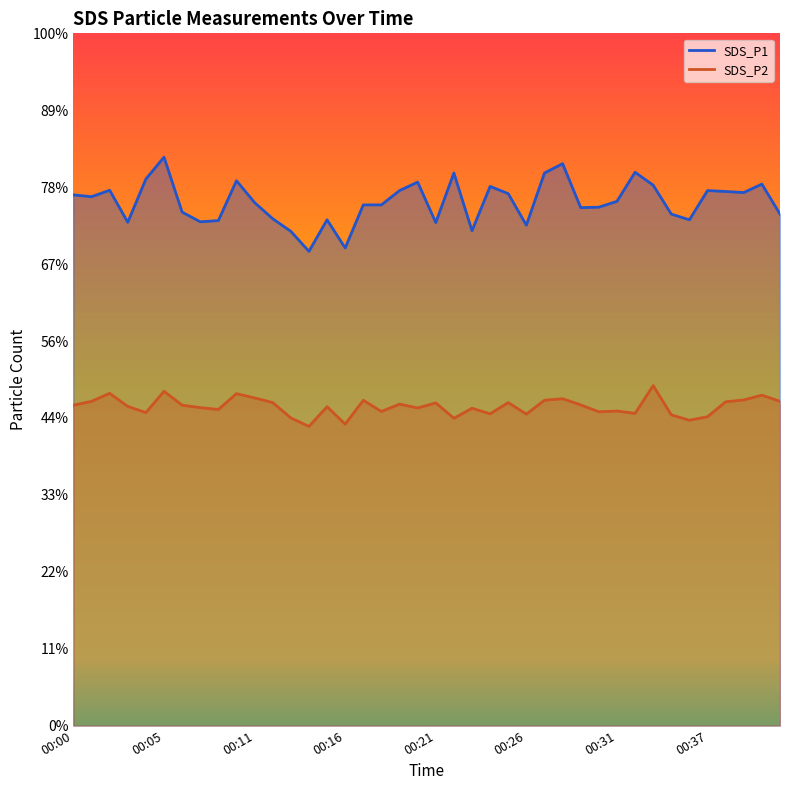

List the labels in order of SDS_P2 value, smallest first.

00:14, 00:16, 00:36, 00:22, 00:13, 00:37, 00:35, 00:26, 00:24, 00:32, 00:04, 00:30, 00:18, 00:31, 00:09, 00:23, 00:20, 00:07, 00:15, 00:03, 00:00, 00:06, 00:29, 00:19, 00:21, 00:12, 00:25, 00:38, 00:01, 00:41, 00:17, 00:27, 00:39, 00:28, 00:11, 00:40, 00:10, 00:02, 00:05, 00:34